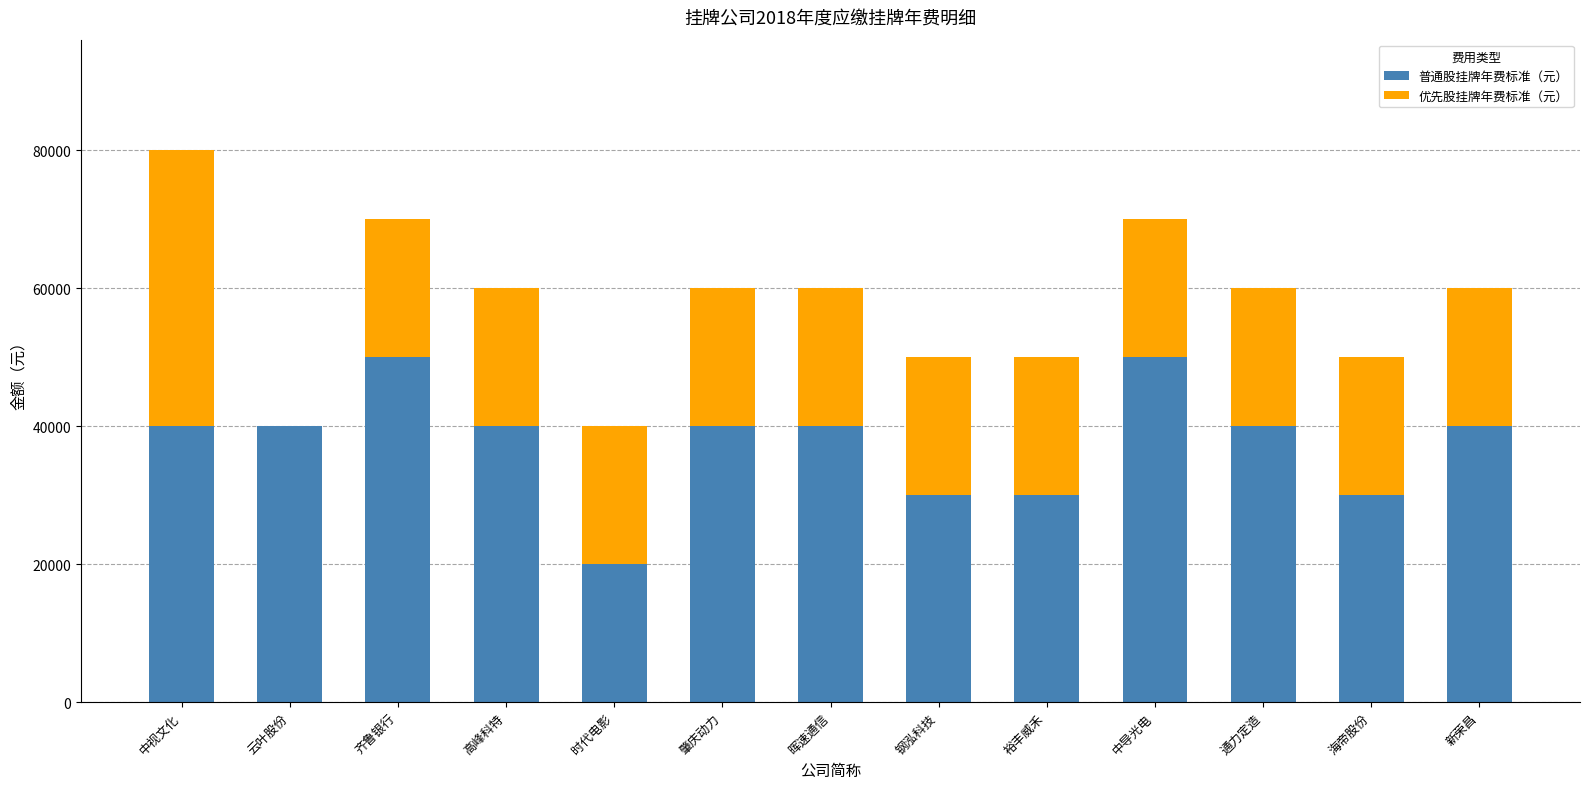

Is it true that 普通股挂牌年费标准（元） equals 8551 at 中视文化?

False